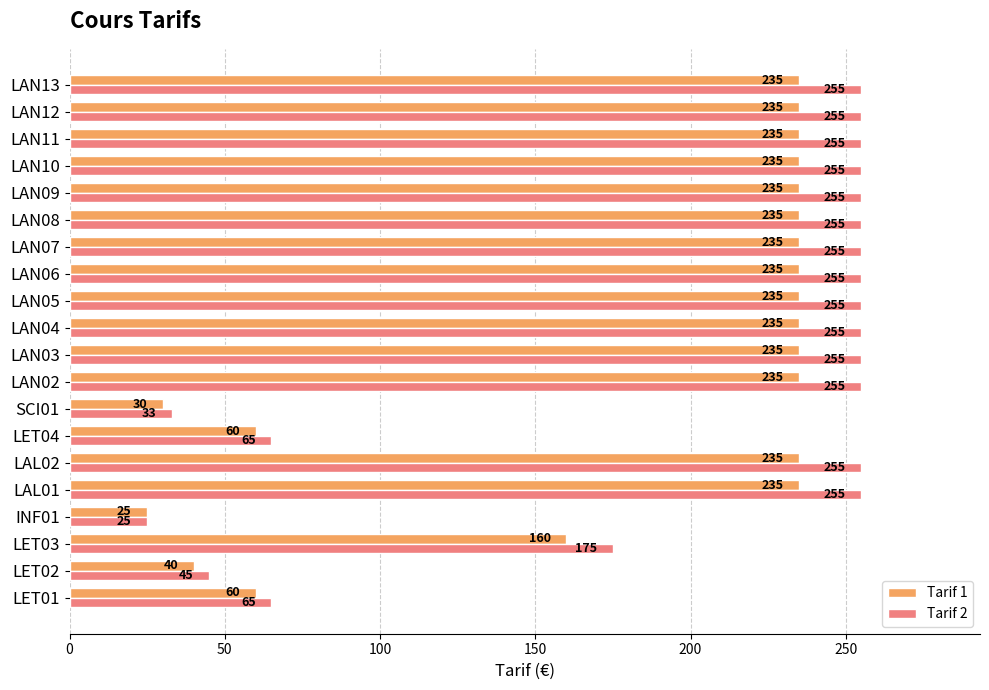

Which label corresponds to the smallest value in the chart?

INF01